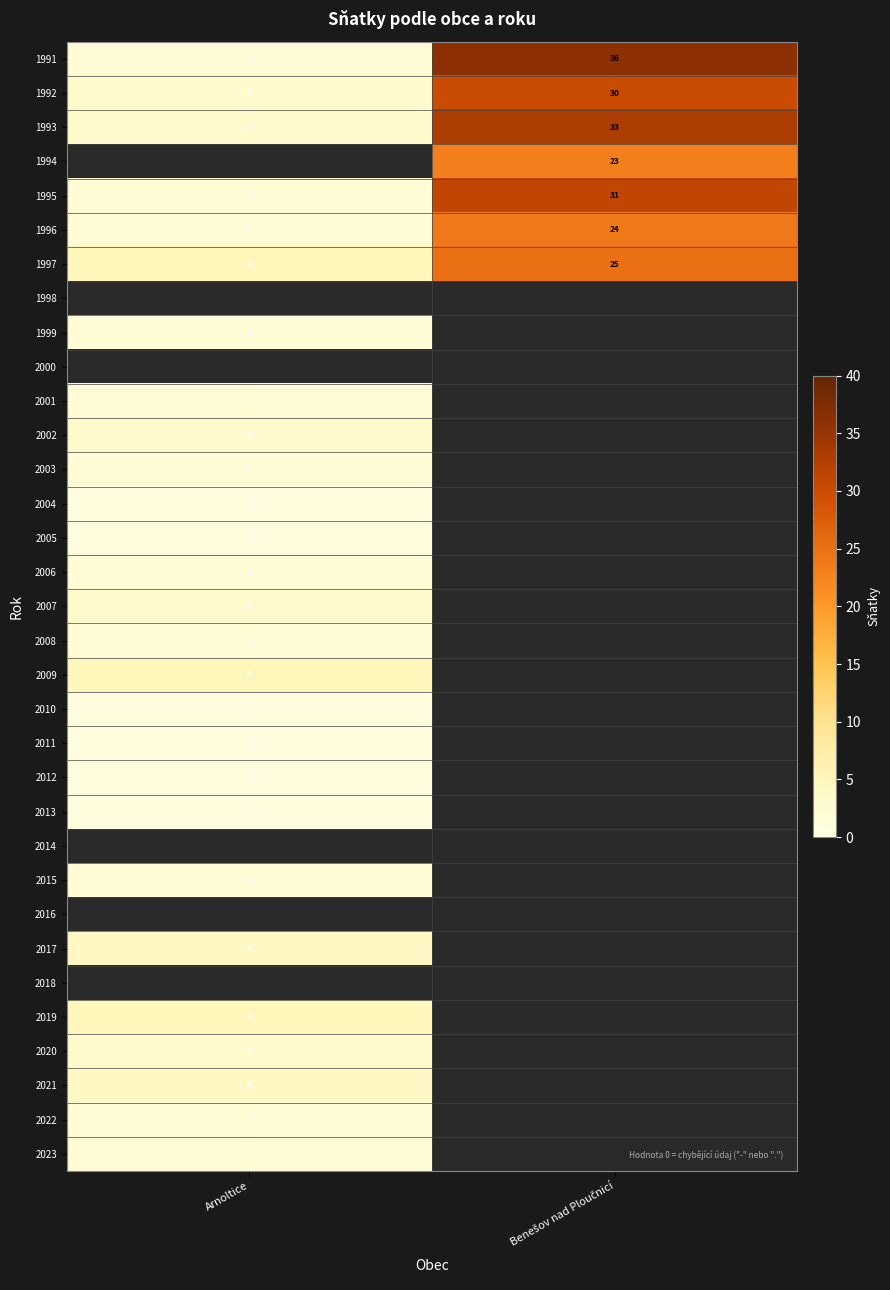

The value of 2019 at Arnoltice is 7. True or false?

False